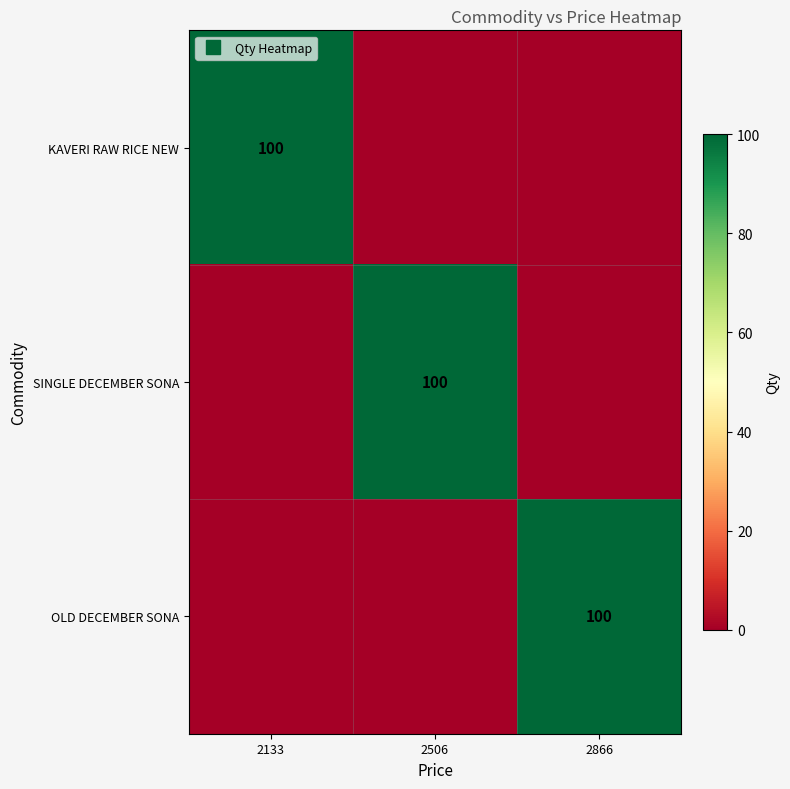

What is the spread (max minus min) of values at 2133?

100